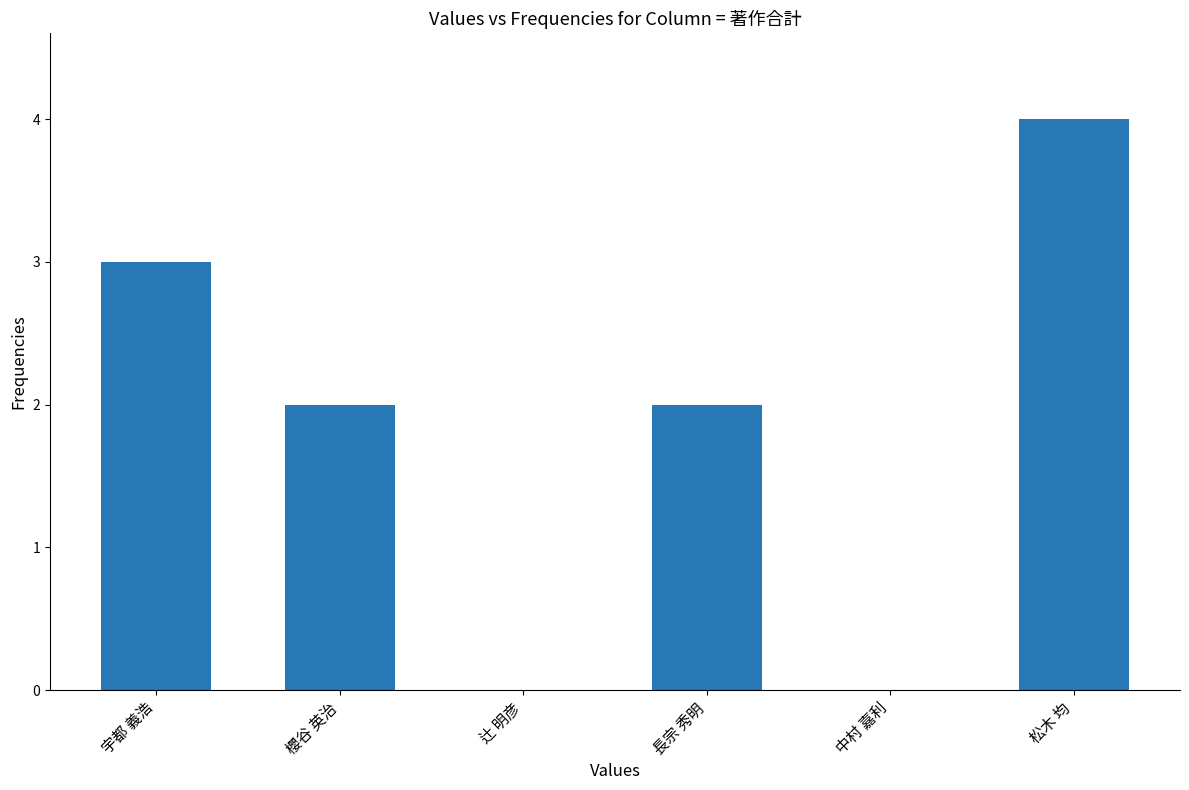

The chart shows a value of 0 at 中村 嘉利. True or false?

True